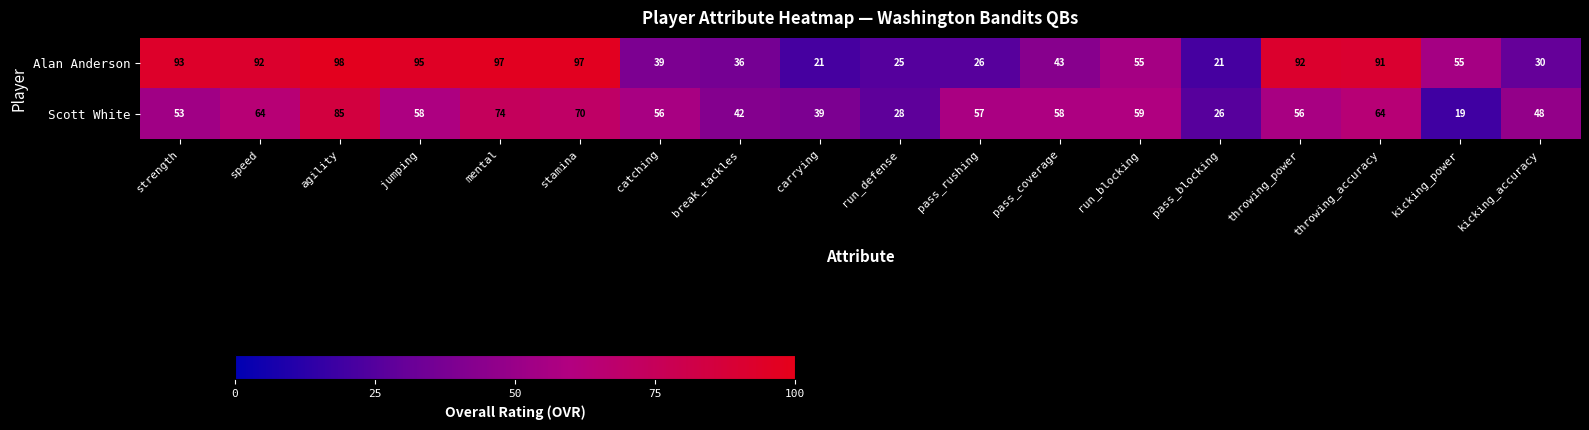

Where does the Scott White series first go above 57?

speed